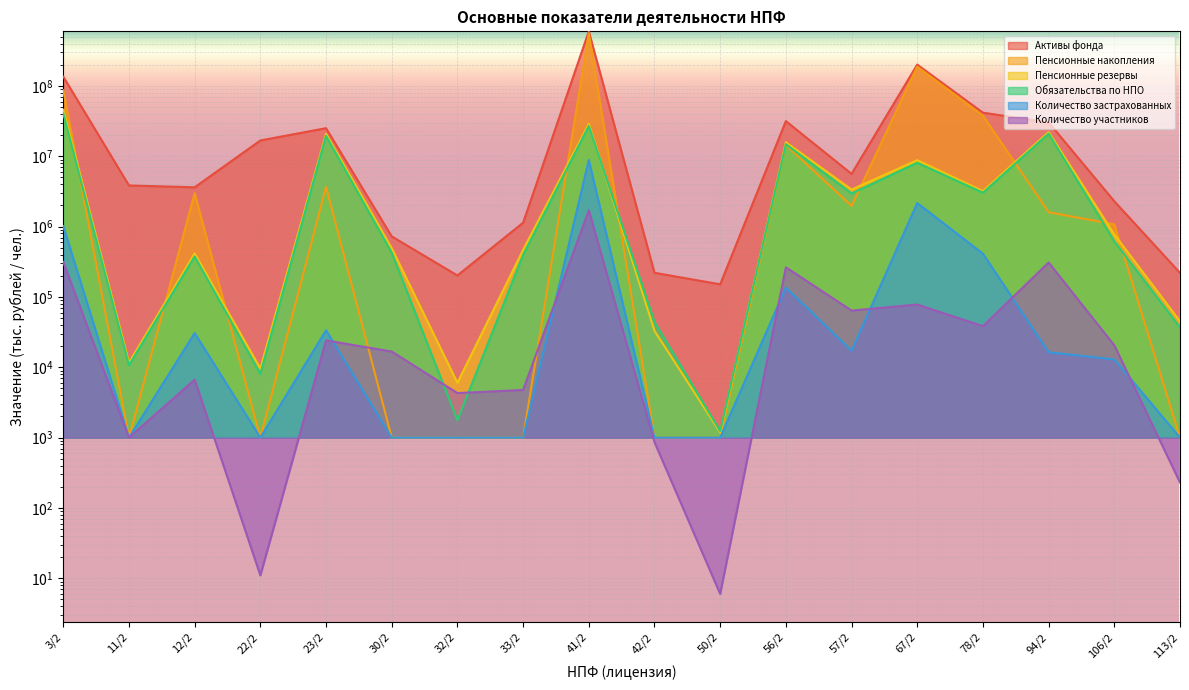

What is the difference between the Пенсионные накопления values at 41/2 and 32/2?

560706712.2